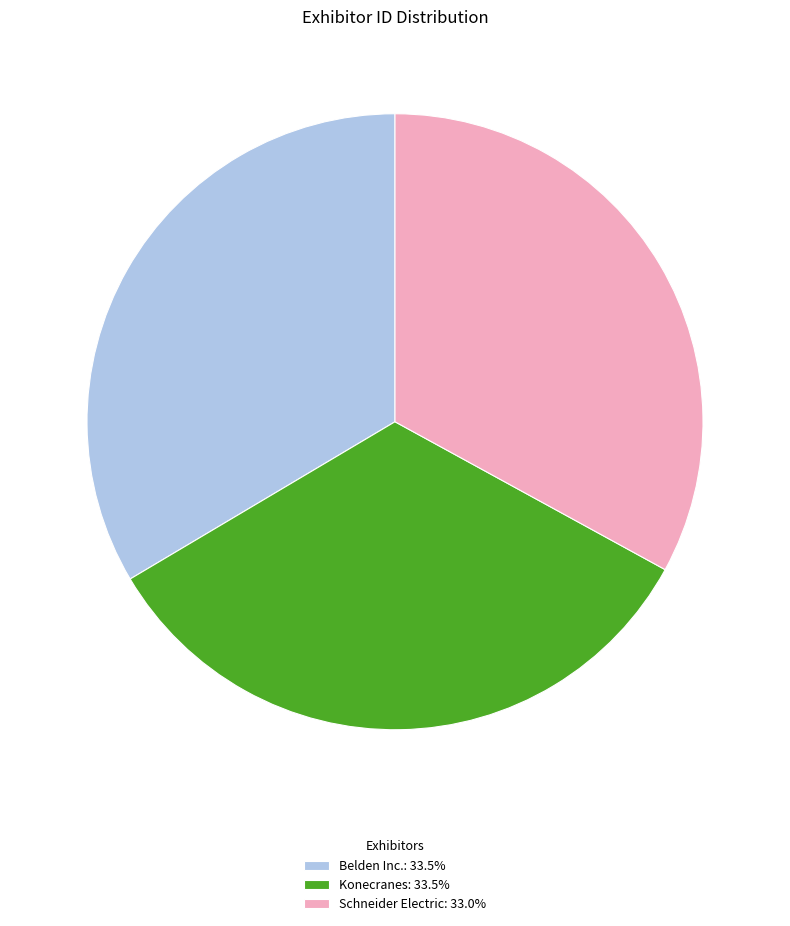

Combined, do Konecranes and Schneider Electric account for over 50%?

Yes